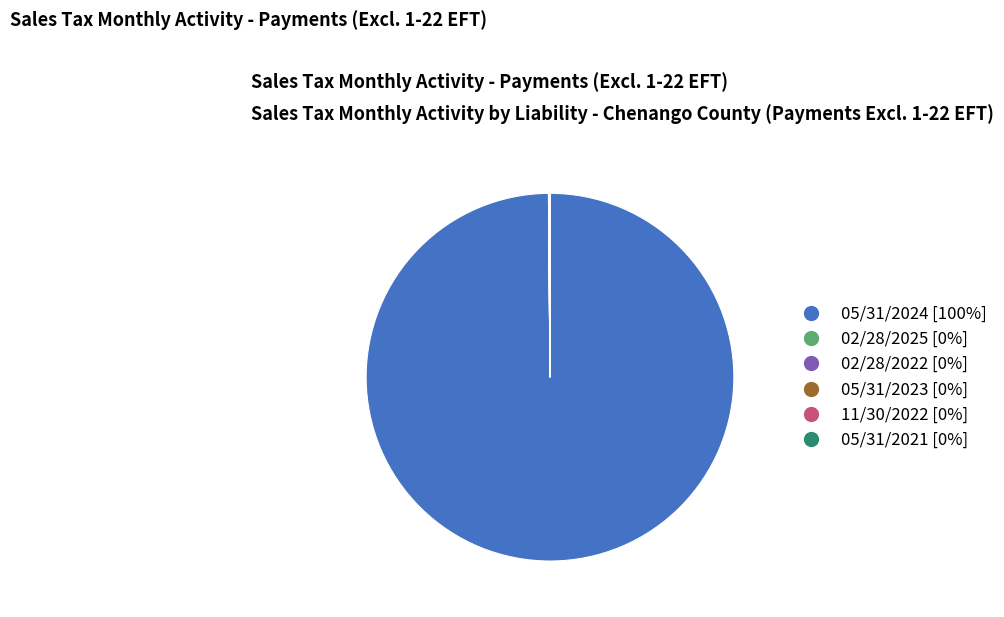

Is it true that 05/31/2024 [100%] is 100% of the pie?

True